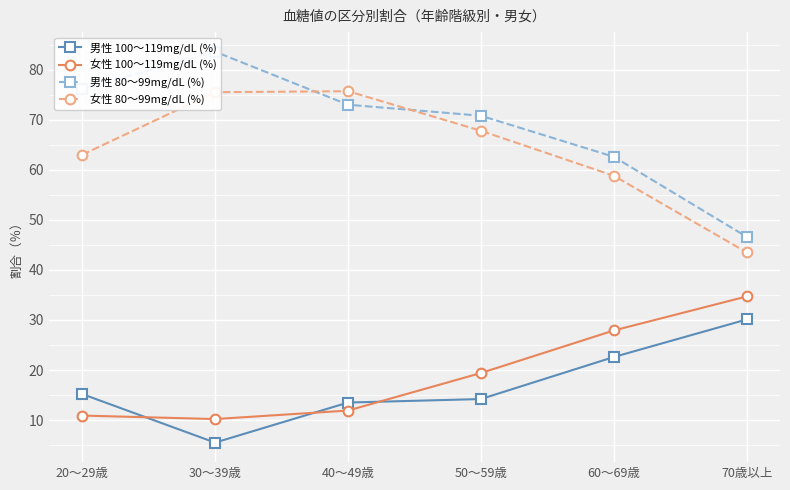

Reading left to right, extract all data points from this chart.

男性 100～119mg/dL (%): 15.2	5.5	13.5	14.2	22.6	30.1
女性 100～119mg/dL (%): 10.9	10.2	11.9	19.4	27.9	34.7
男性 80～99mg/dL (%): 76.1	83.6	73.0	70.8	62.6	46.6
女性 80～99mg/dL (%): 63.0	75.5	75.7	67.8	58.8	43.5